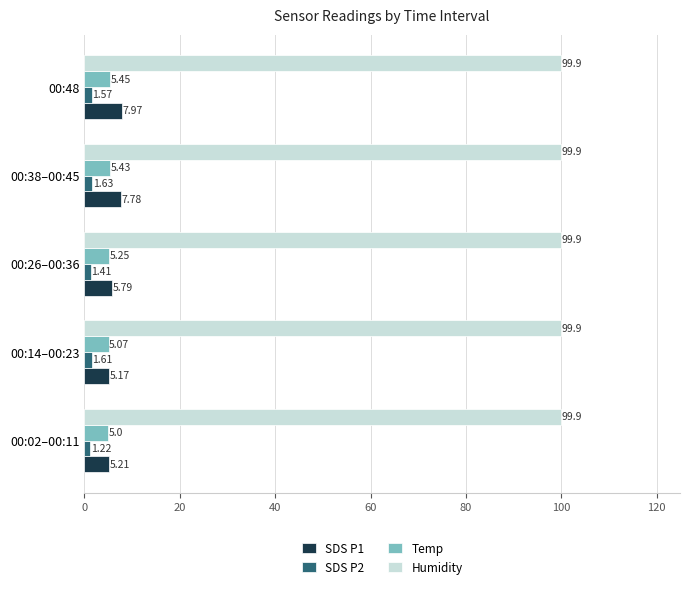

Is the value of SDS P2 at 00:48 greater than the value of SDS P1 at 00:38–00:45?

No